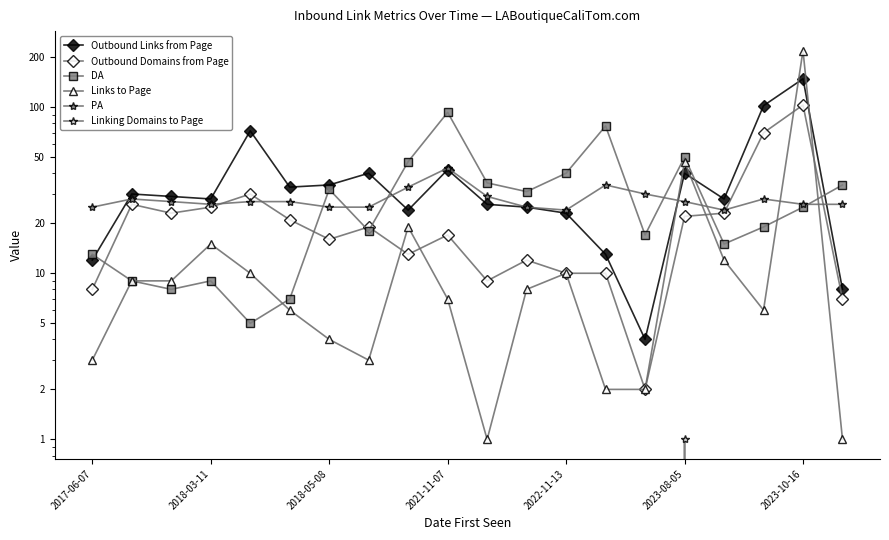

What is the difference between the highest and lowest values at 8?

47